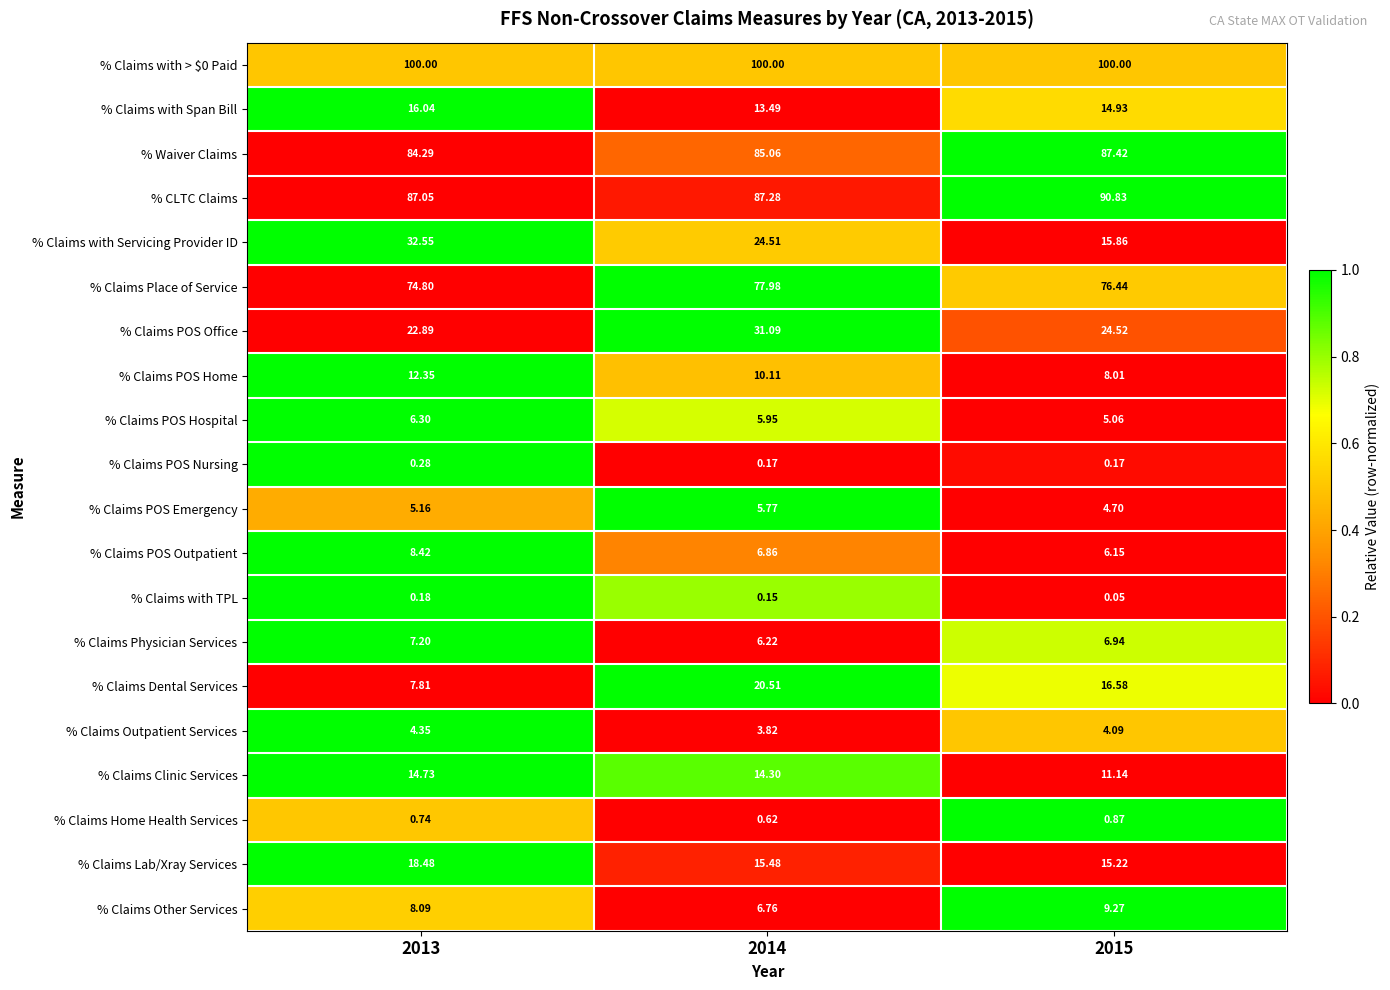

Which series changed the most between 2014 and 2015?

% Claims with Servicing Provider ID